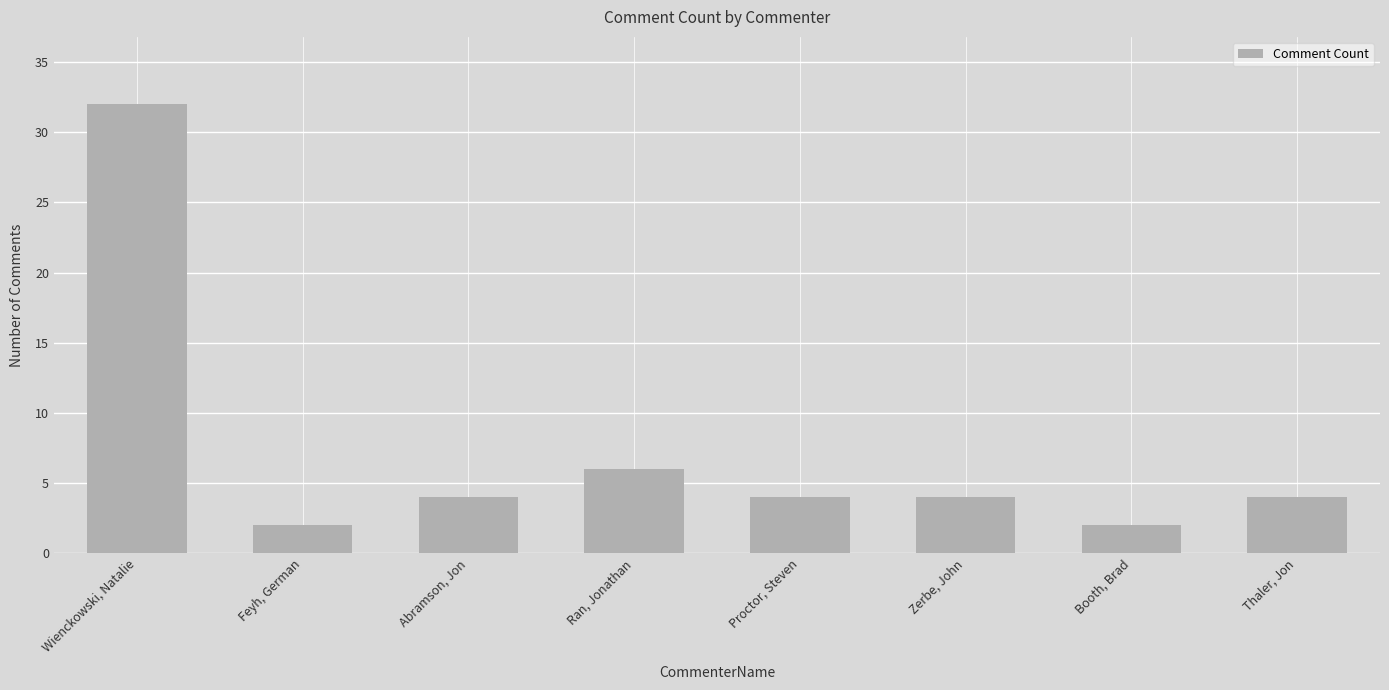

What is the difference between the maximum and minimum values?

30